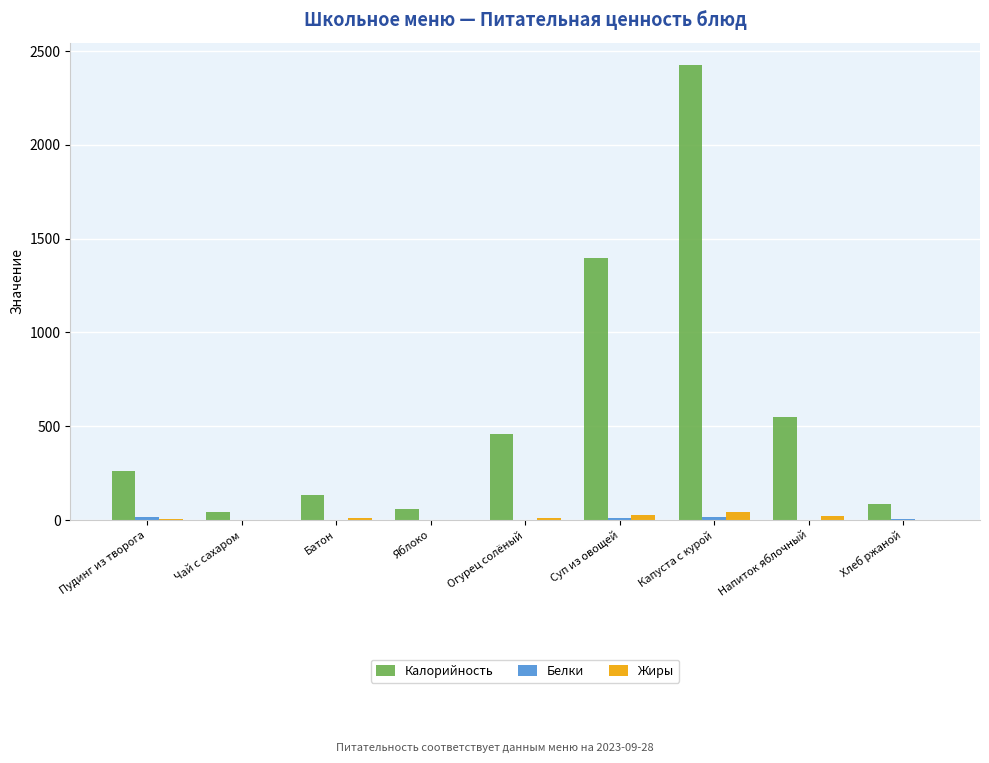

Which series changed the most between Суп из овощей and Напиток яблочный?

Калорийность